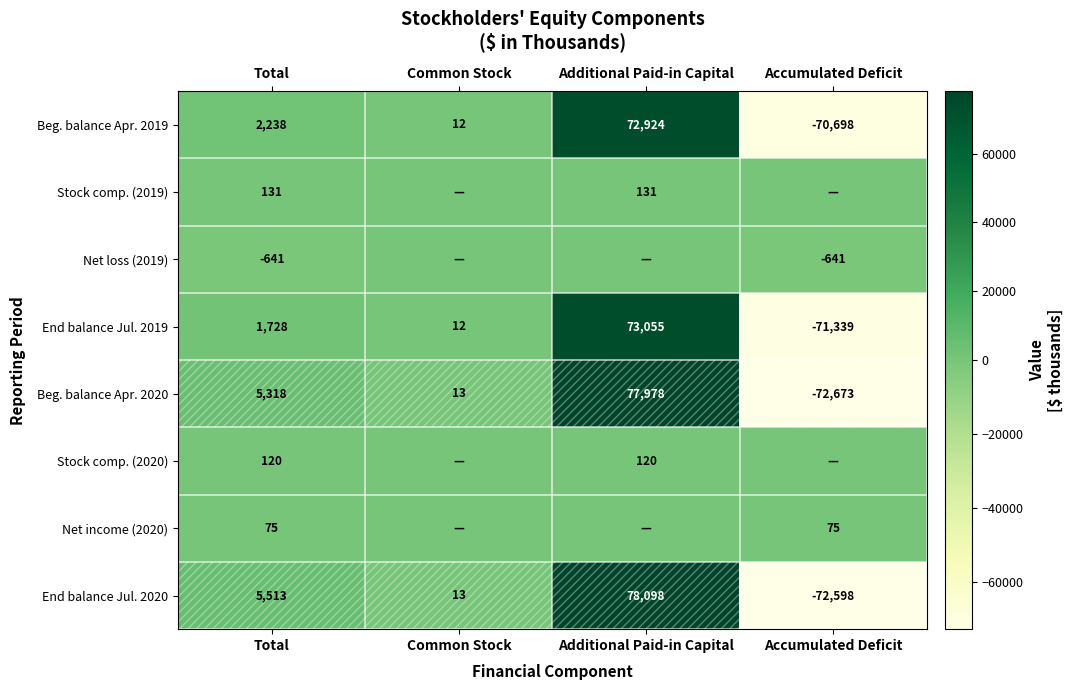

At which category is the sum across all series the highest?

Additional Paid-in Capital